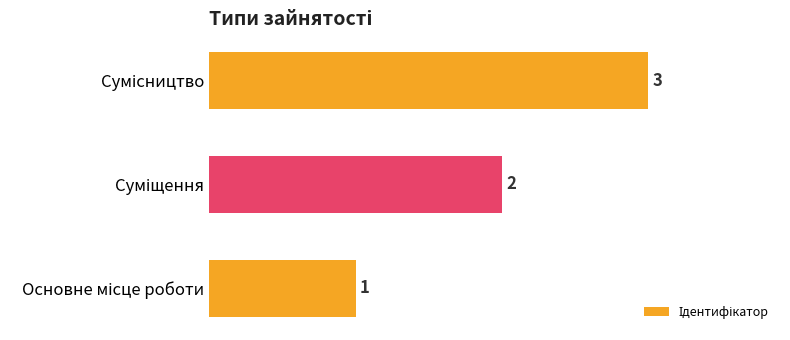

What is the maximum value shown in the chart?

3